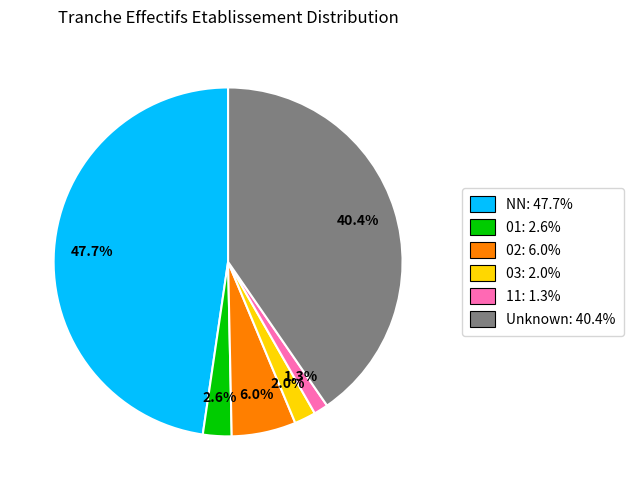

To the nearest percent, what is the difference between the largest and smallest slice percentages?

46%